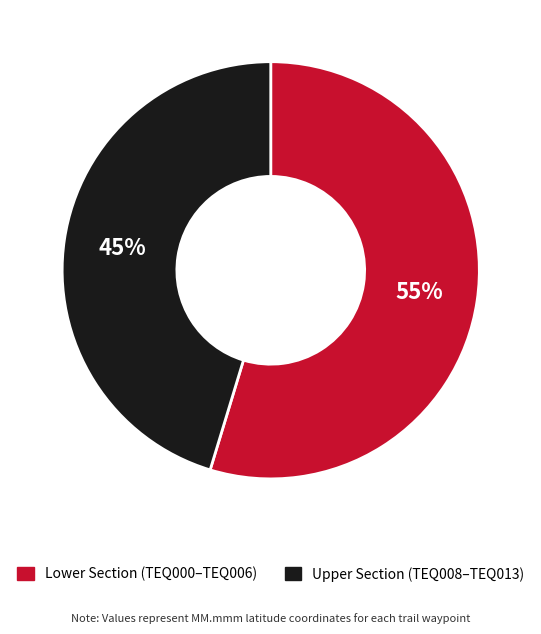

Does any single category account for the majority?

Yes